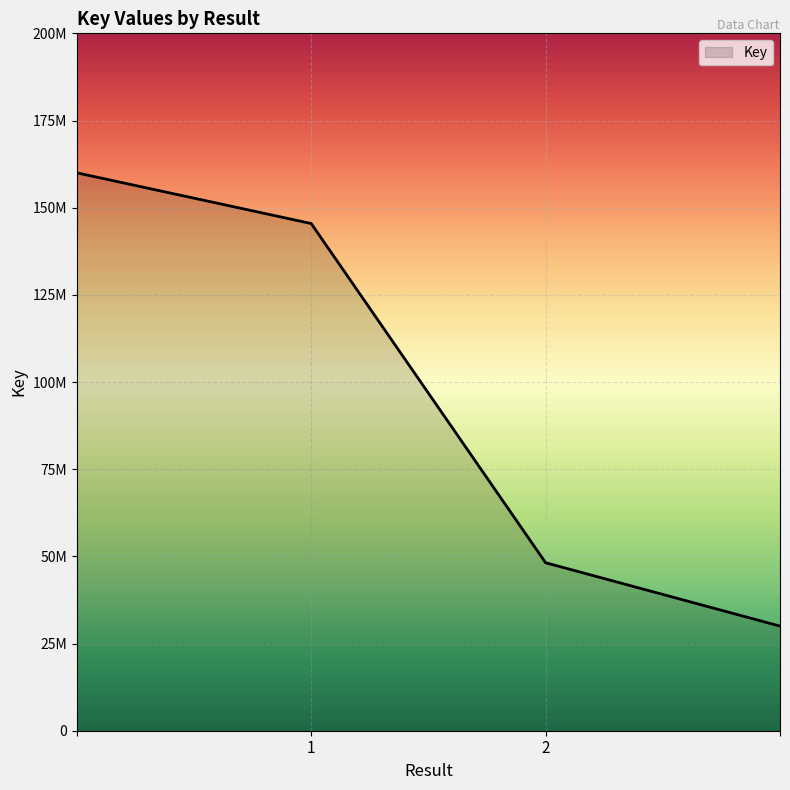

List the labels in order of value, smallest first.

, 2, , 1